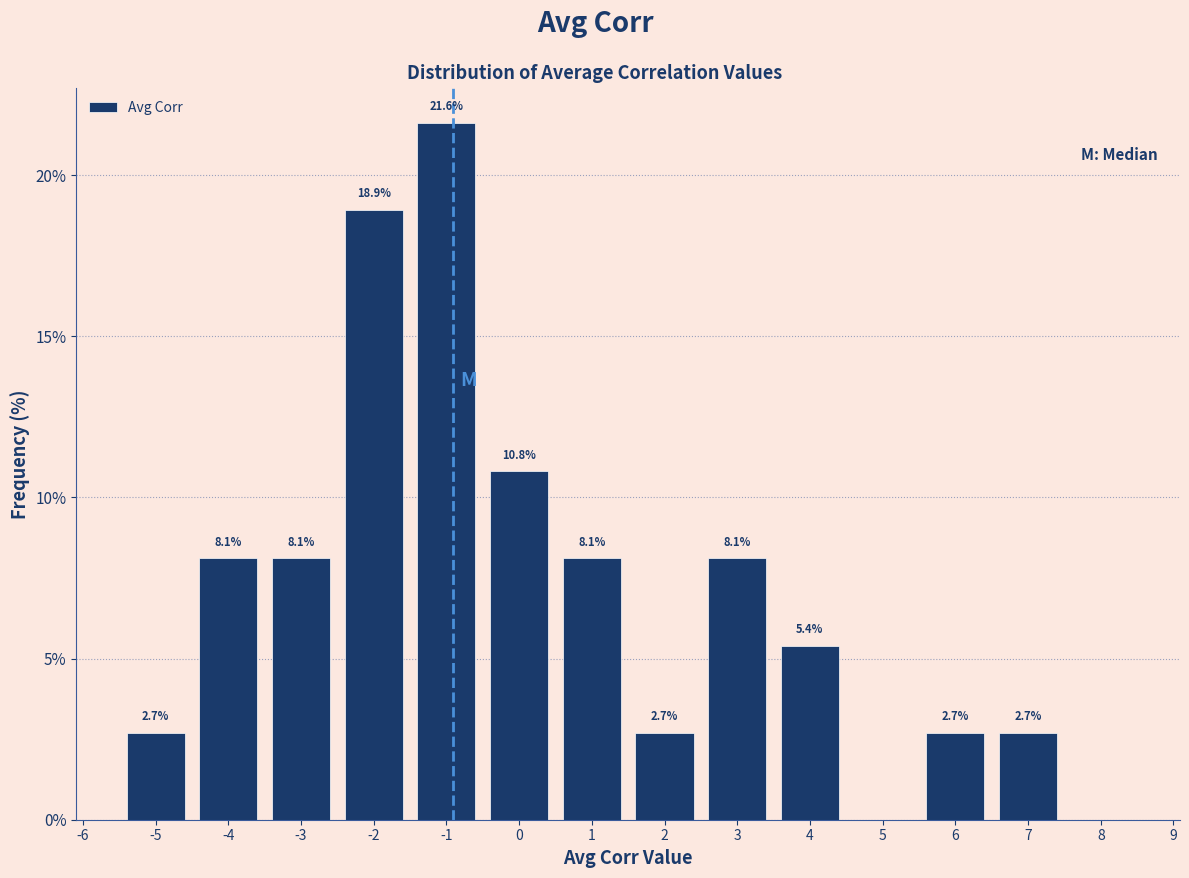

Over which range of the x-axis is the bar tallest?

-1.5 to -0.5